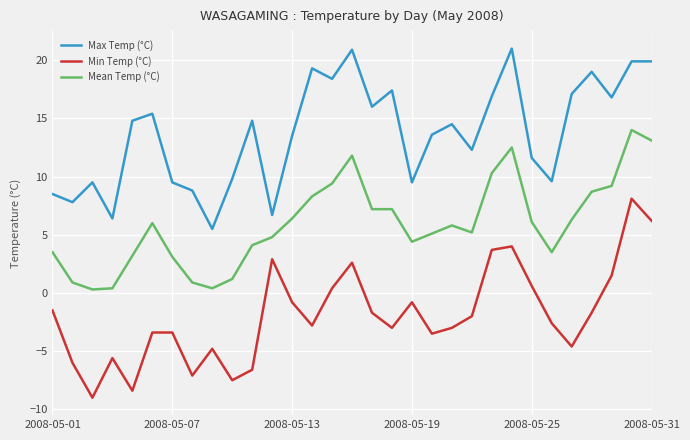

What is the minimum value for Max Temp (°C)?

5.5